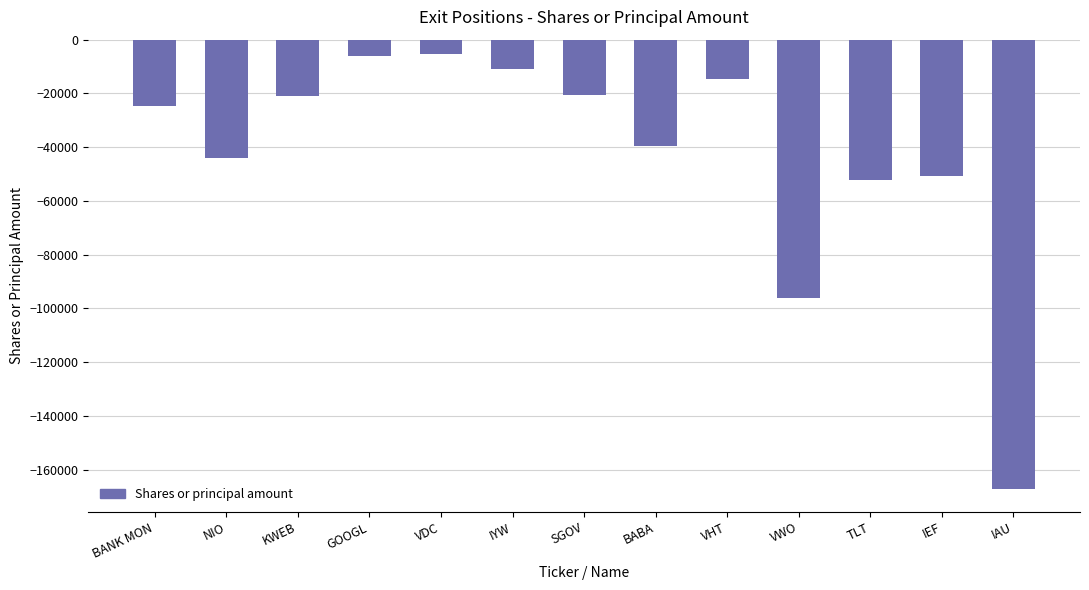

At which label is the value closest to -86345?

VWO